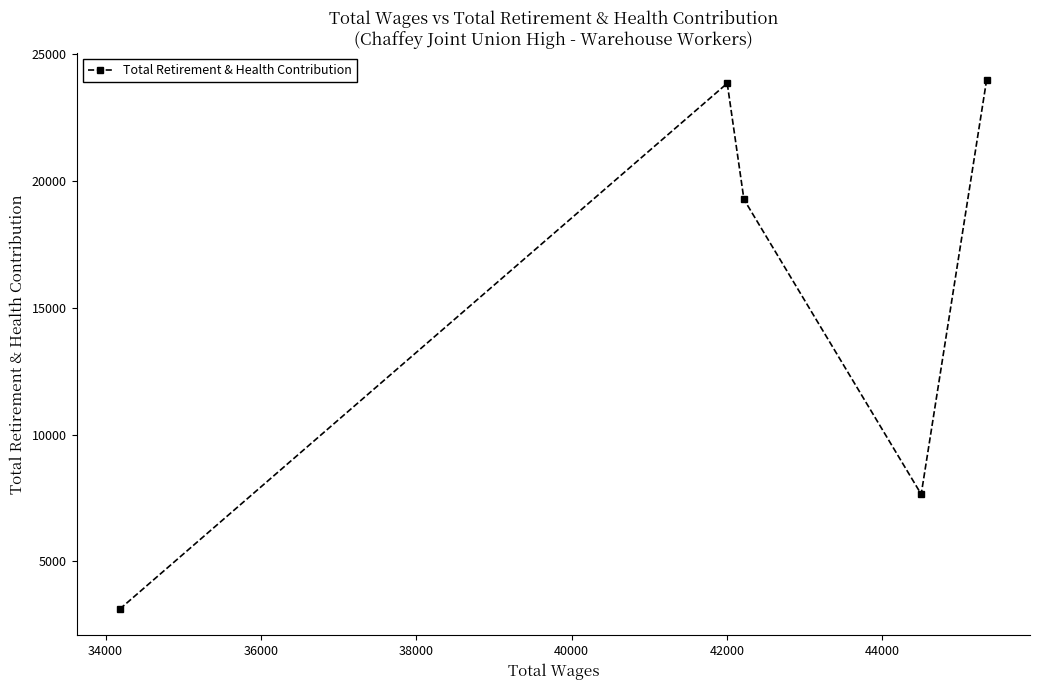

What is the smallest value displayed?

3123